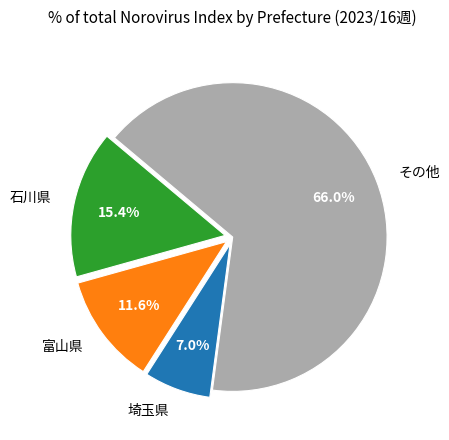

True or false: 富山県 accounts for 1% of the total.

False